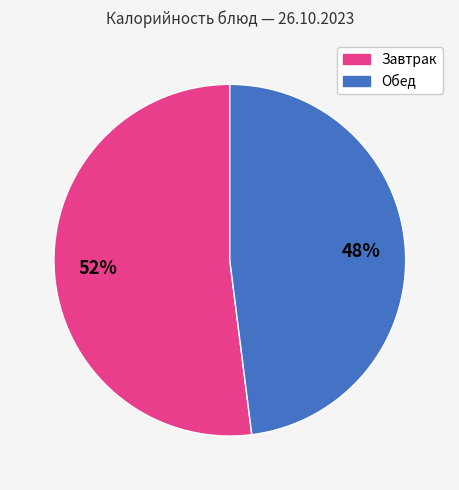

Is there a majority slice in this chart?

Yes